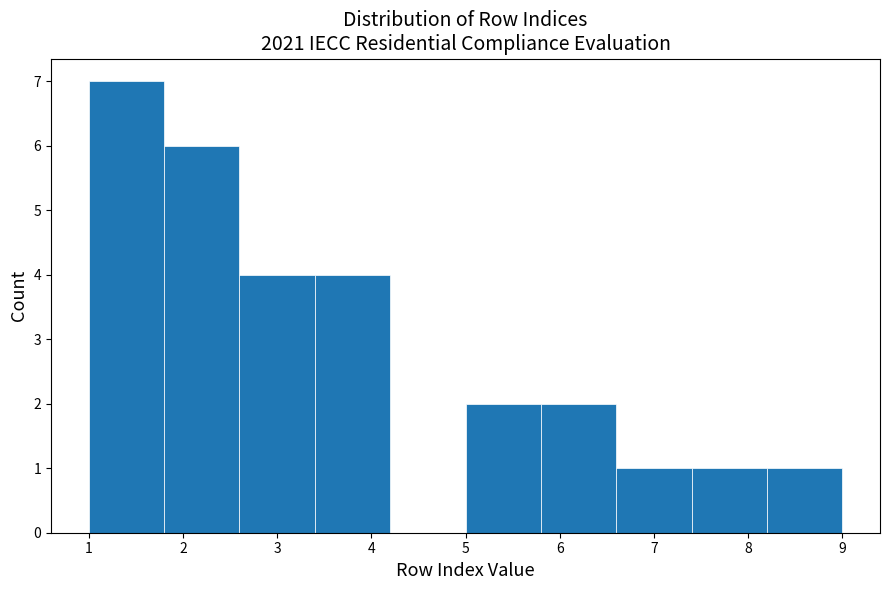

Over which range of the x-axis is the bar tallest?

1.0 to 1.8